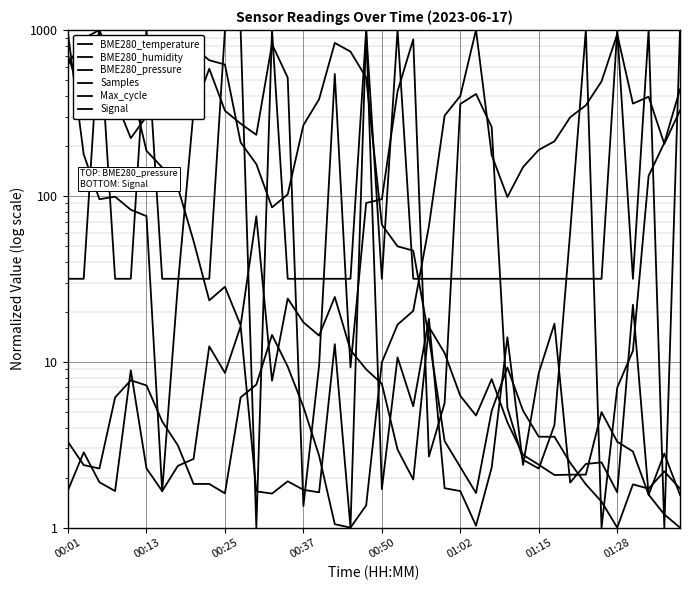

What is the difference between the maximum and minimum values in the Samples series?

999.0